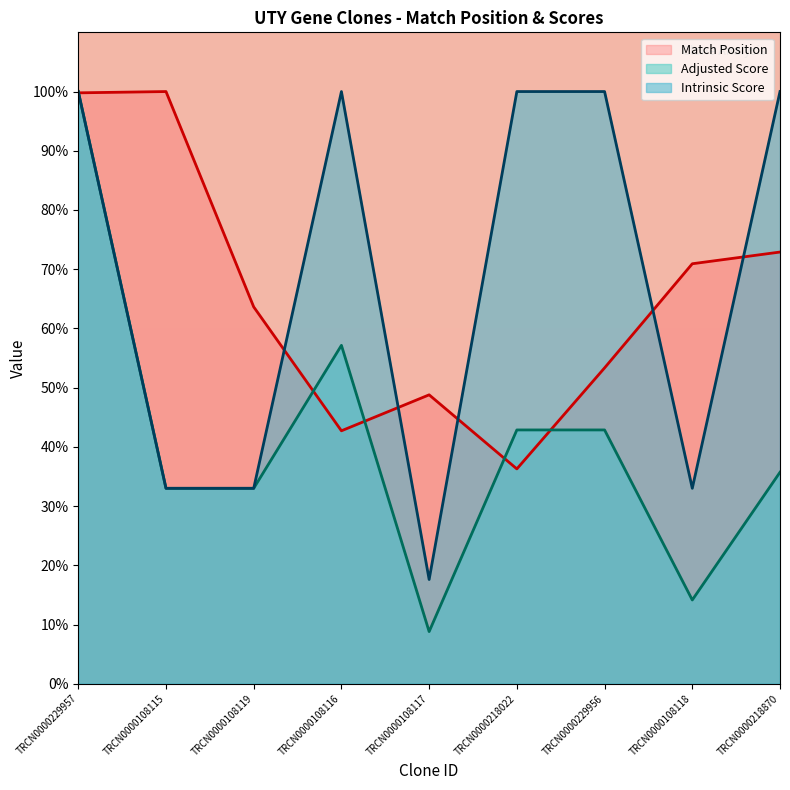

At TRCN0000108115, list the series in order from largest to smallest.

Match Position, Intrinsic Score, Adjusted Score